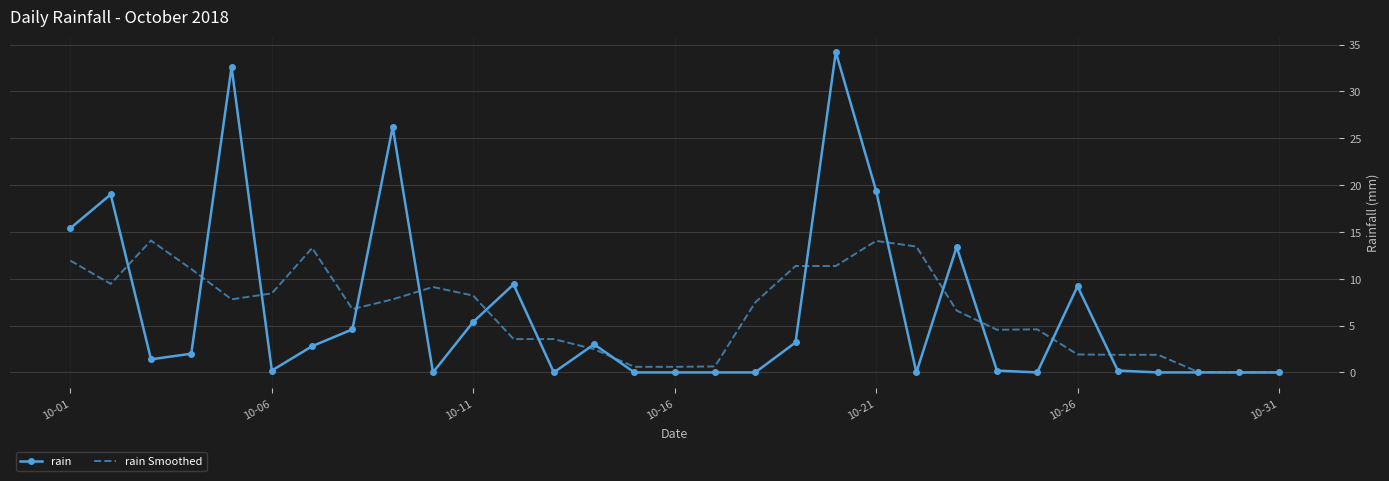

Rank the series by their maximum value, from highest to lowest.

rain, rain Smoothed